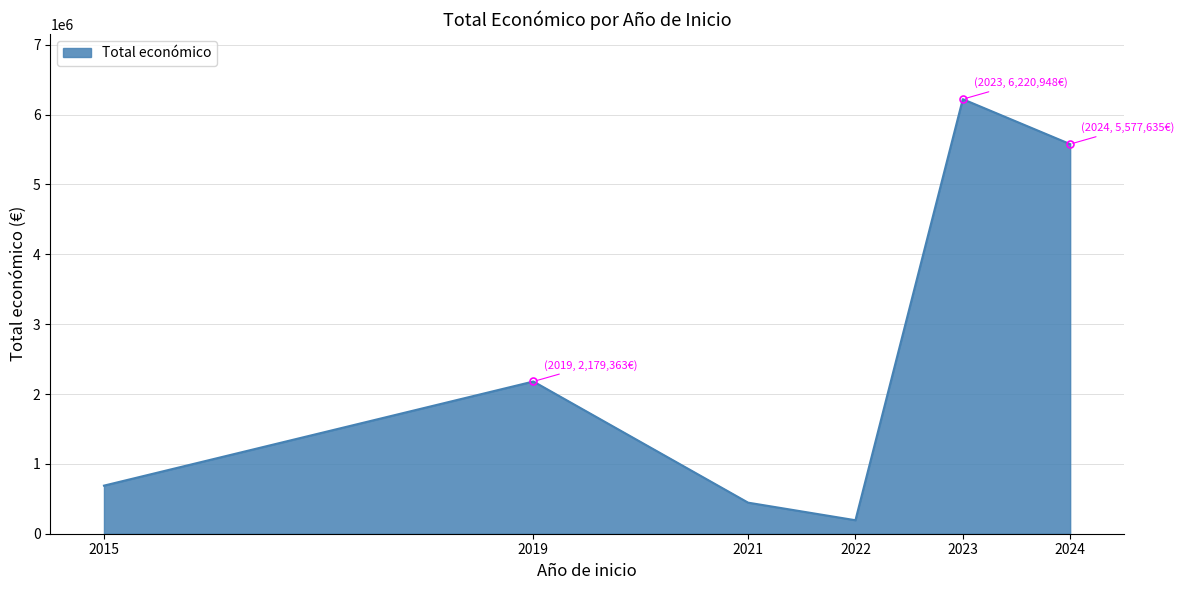

What is the approximate value at 2024, to the nearest 50?

5577650